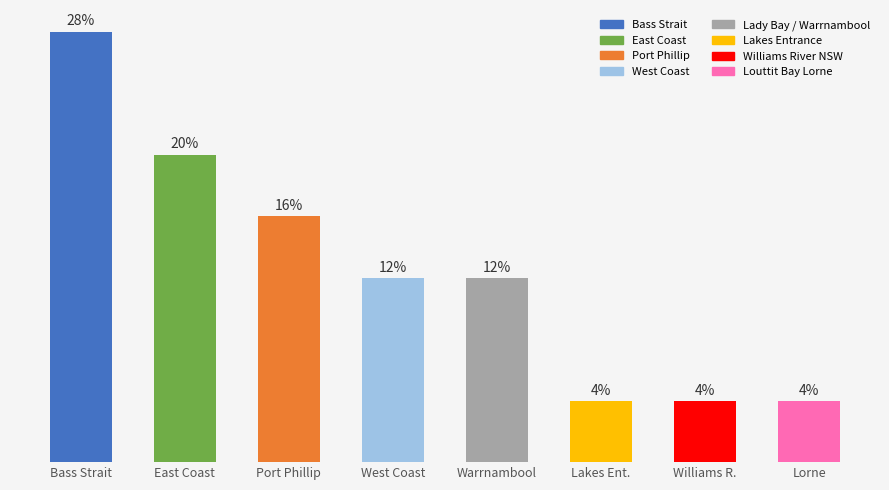

Where does the data first go above 3?

Bass Strait